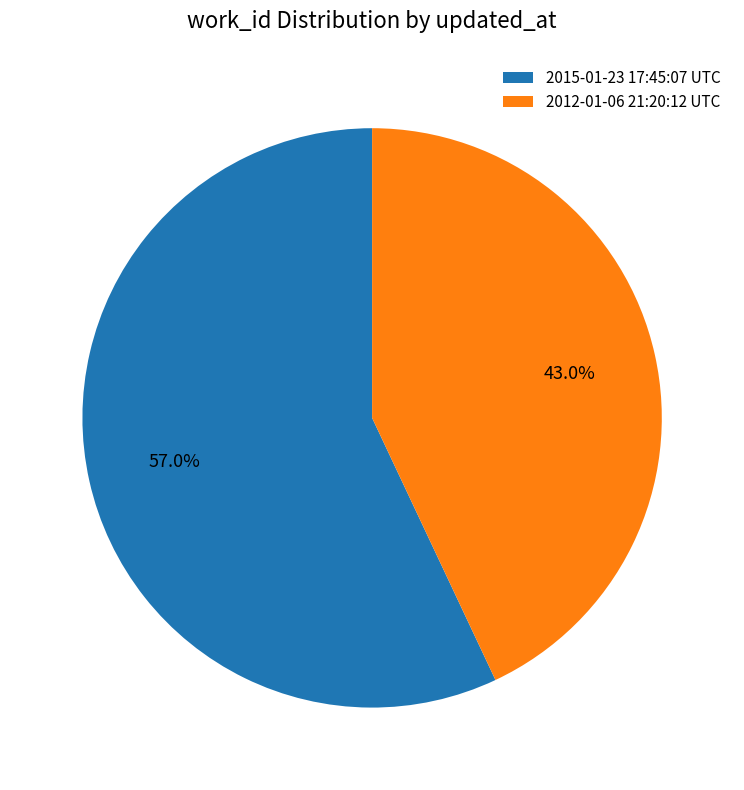

To the nearest percent, what portion does 2015-01-23 17:45:07 UTC represent?

57%